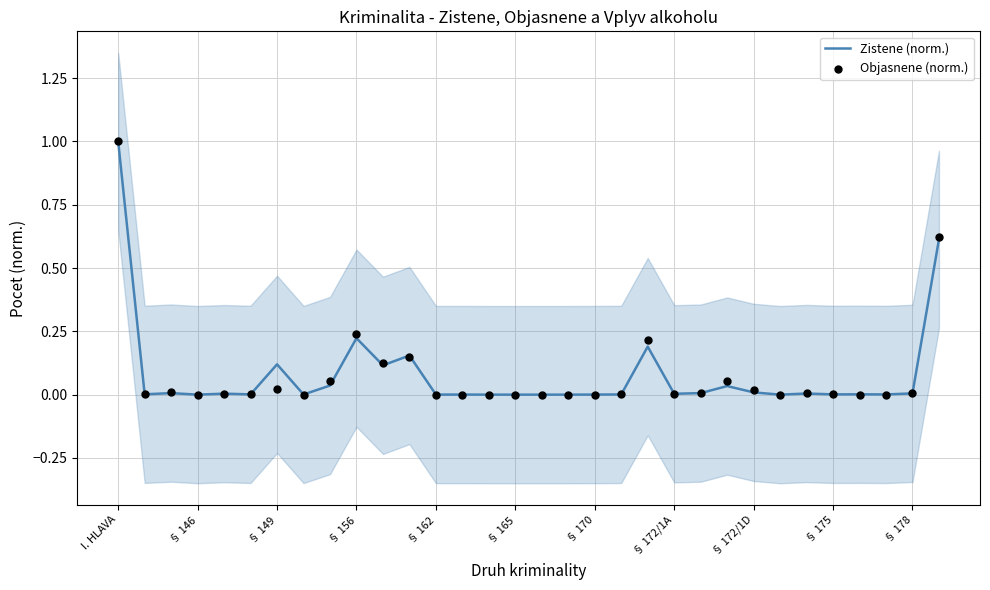

Which series contains the lowest Y value?

Zistene (norm.)